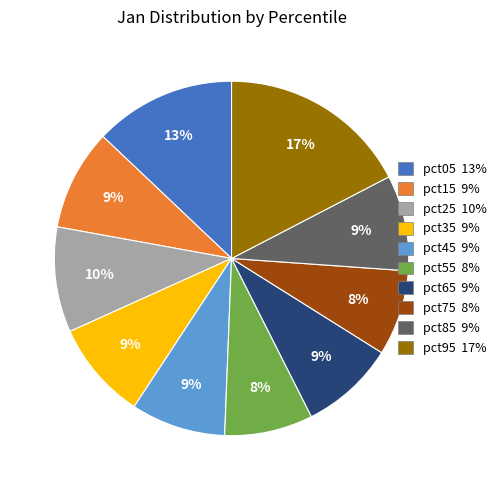

Is there any slice that represents more than half of the pie?

No